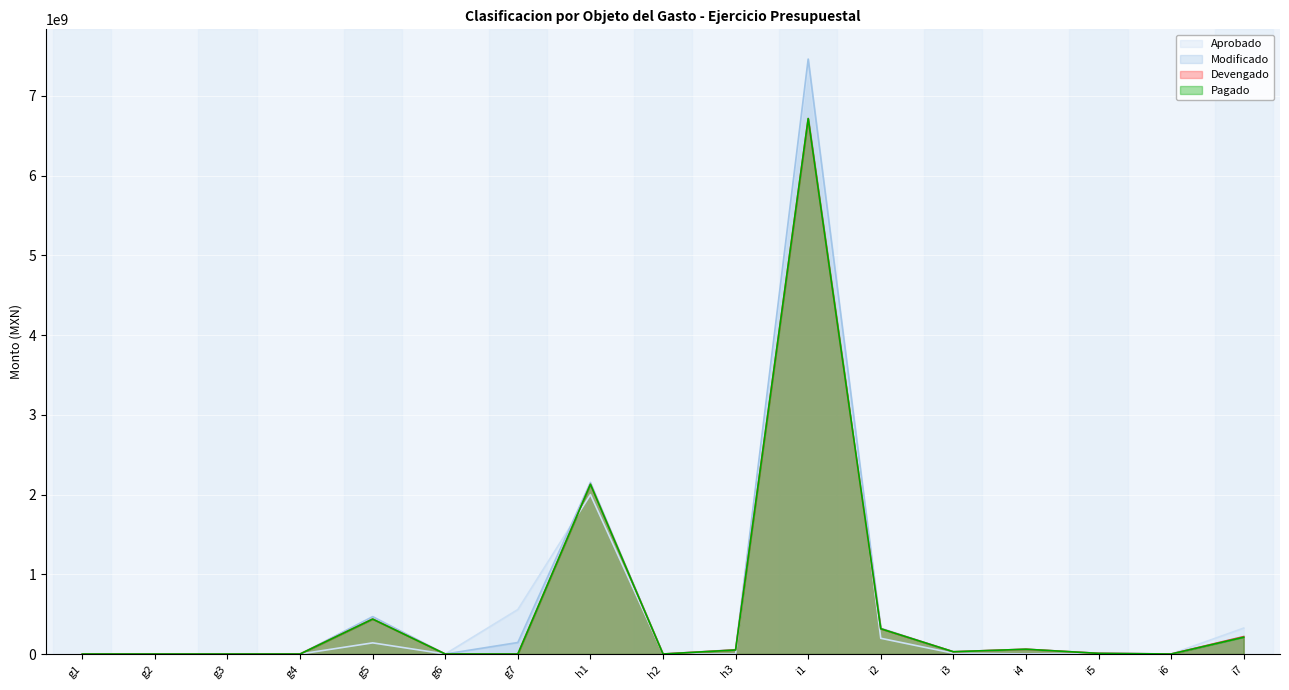

What position from the right is i5?

3